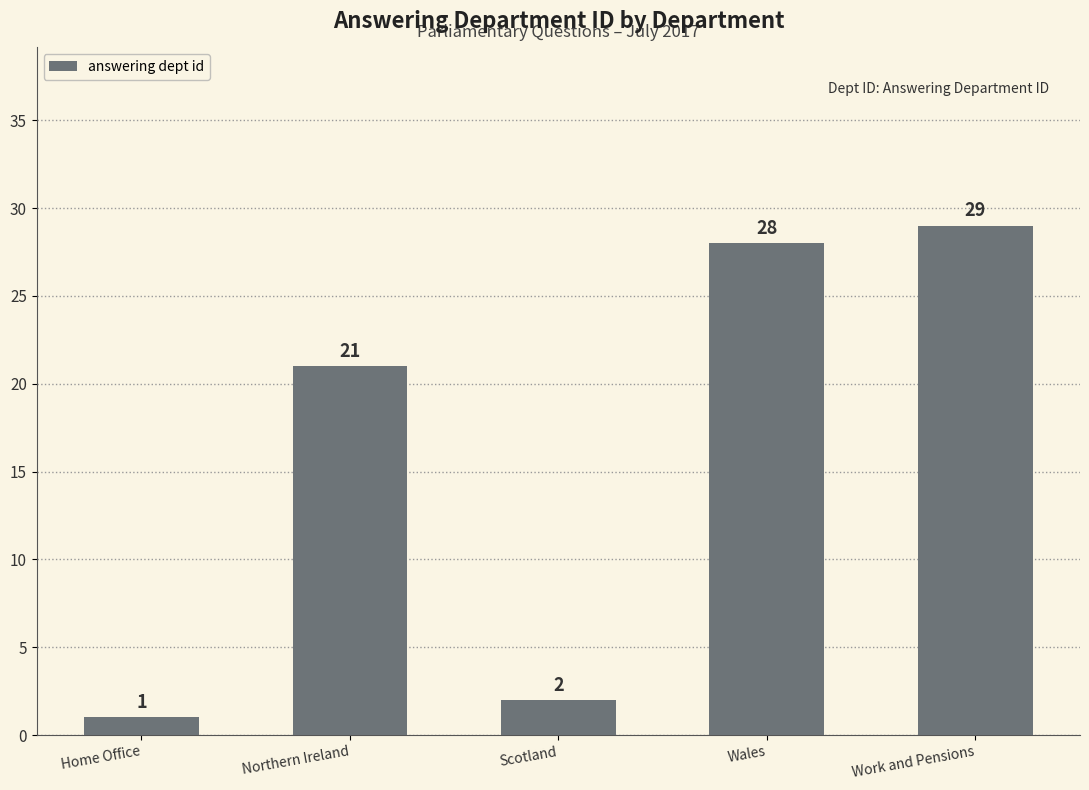

The chart shows a value of 28 at Northern Ireland. True or false?

False